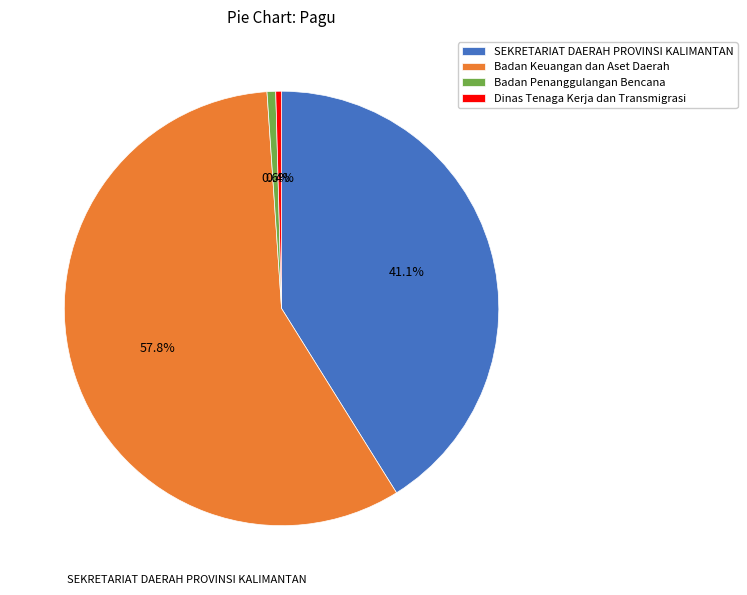

Which slice is the largest?

Badan Keuangan dan Aset Daerah